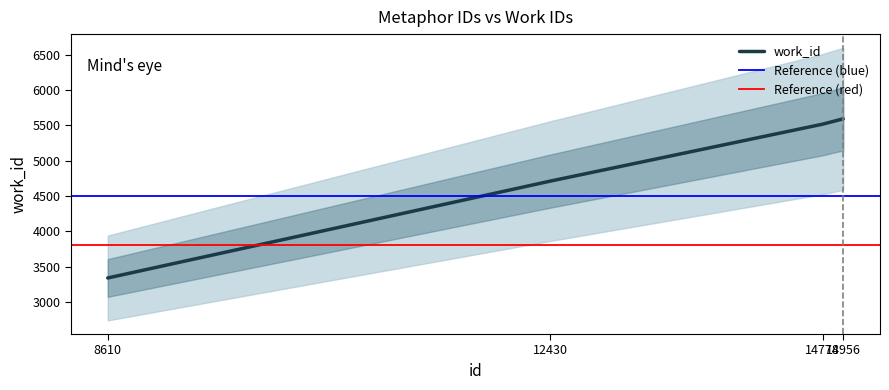

How many lines are shown in the chart?

1